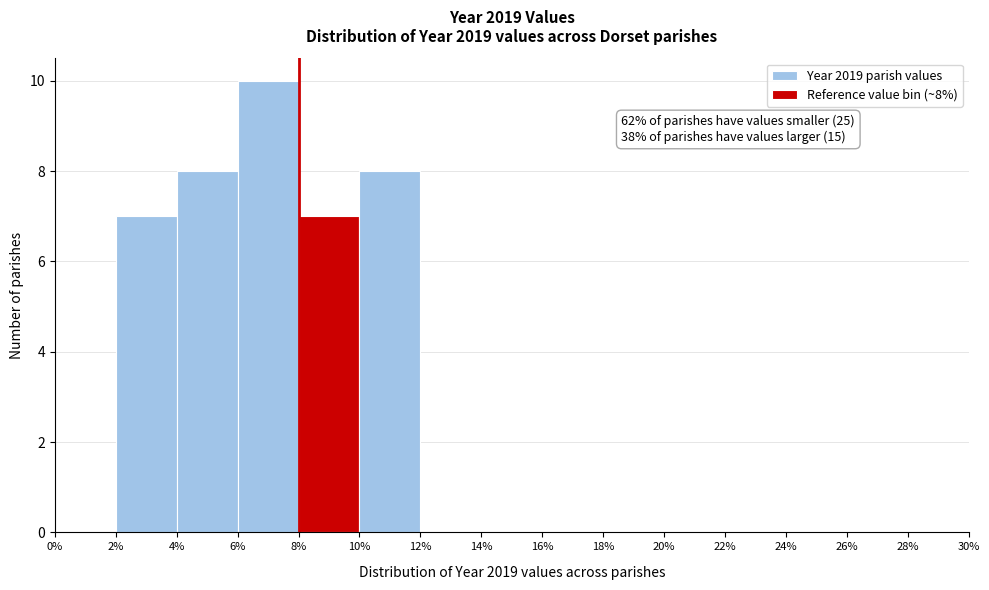

Which range on the x-axis has the tallest bar?

6% to 8%